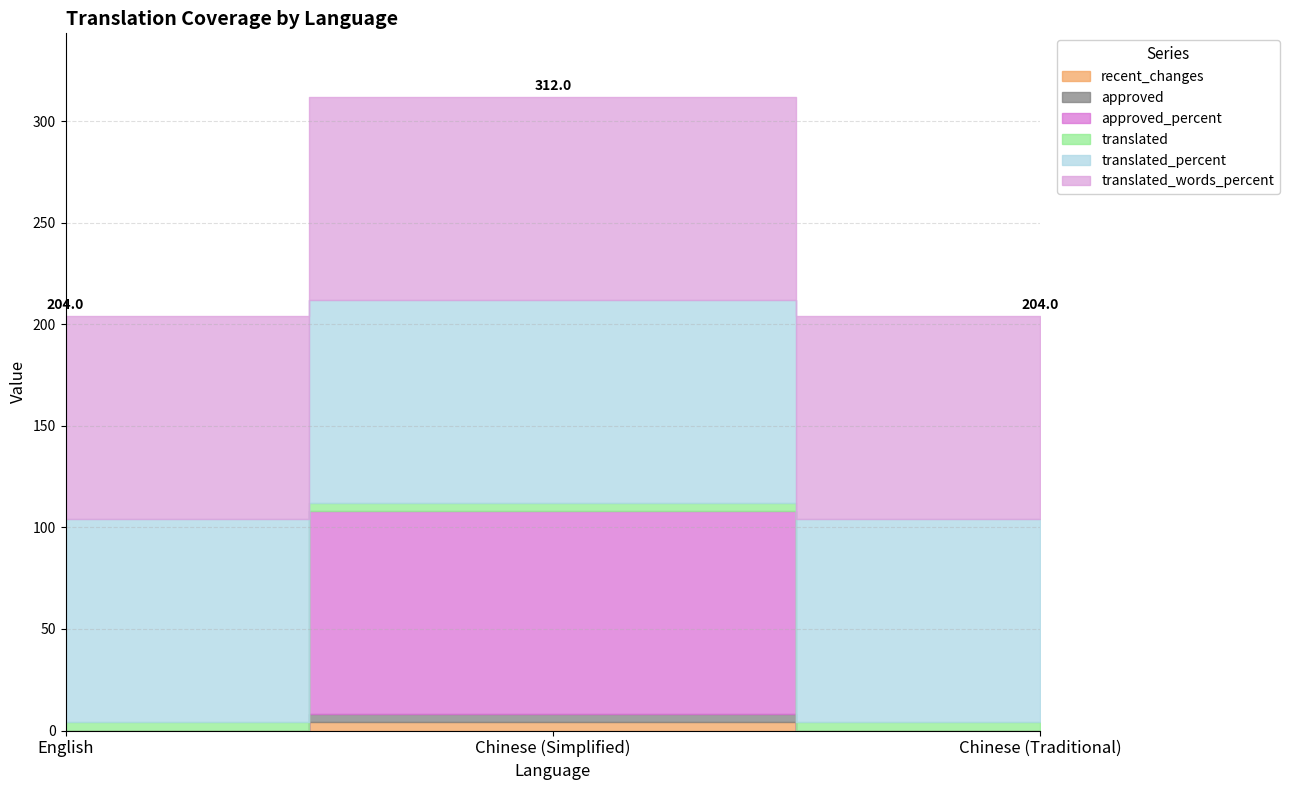

What is the label of the 3rd point from the left?

Chinese (Traditional)